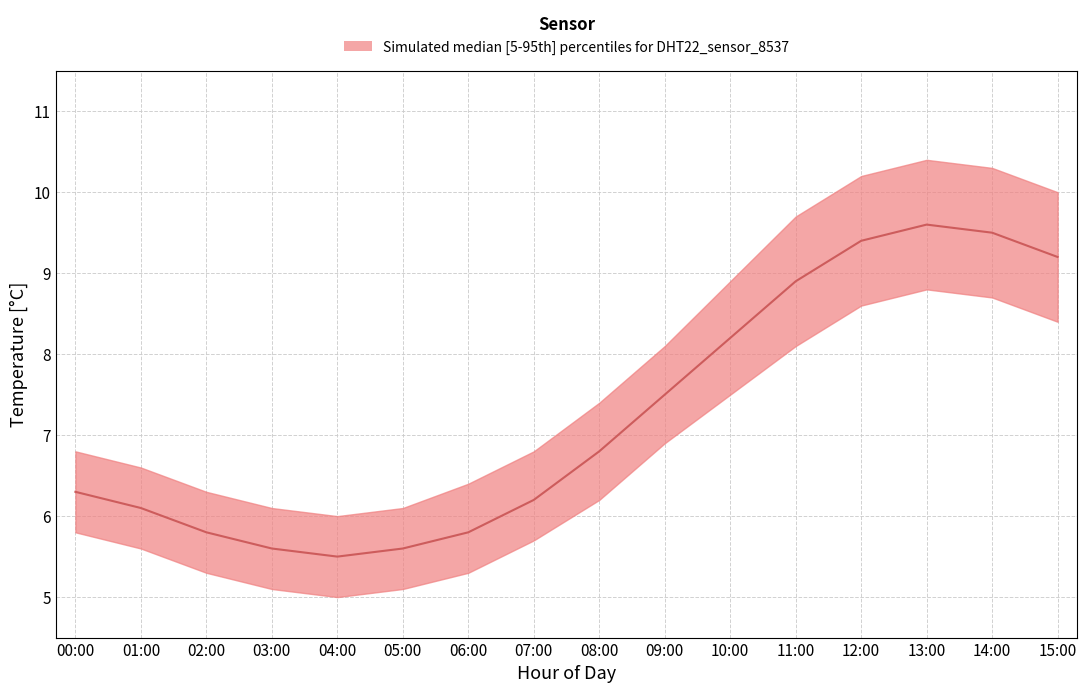

At which category does temp_median reach its first local peak?

13:00